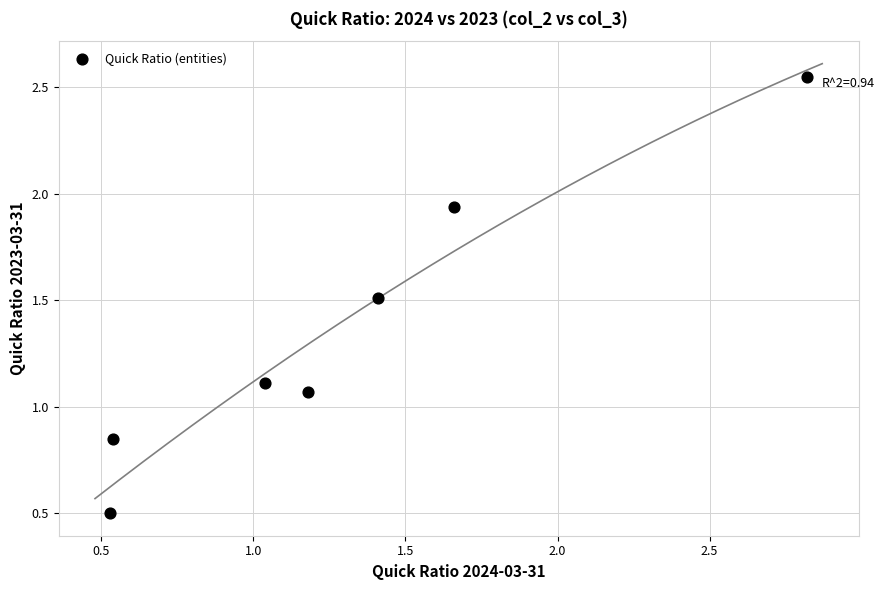

What is the range of X values (max minus min)?

2.3